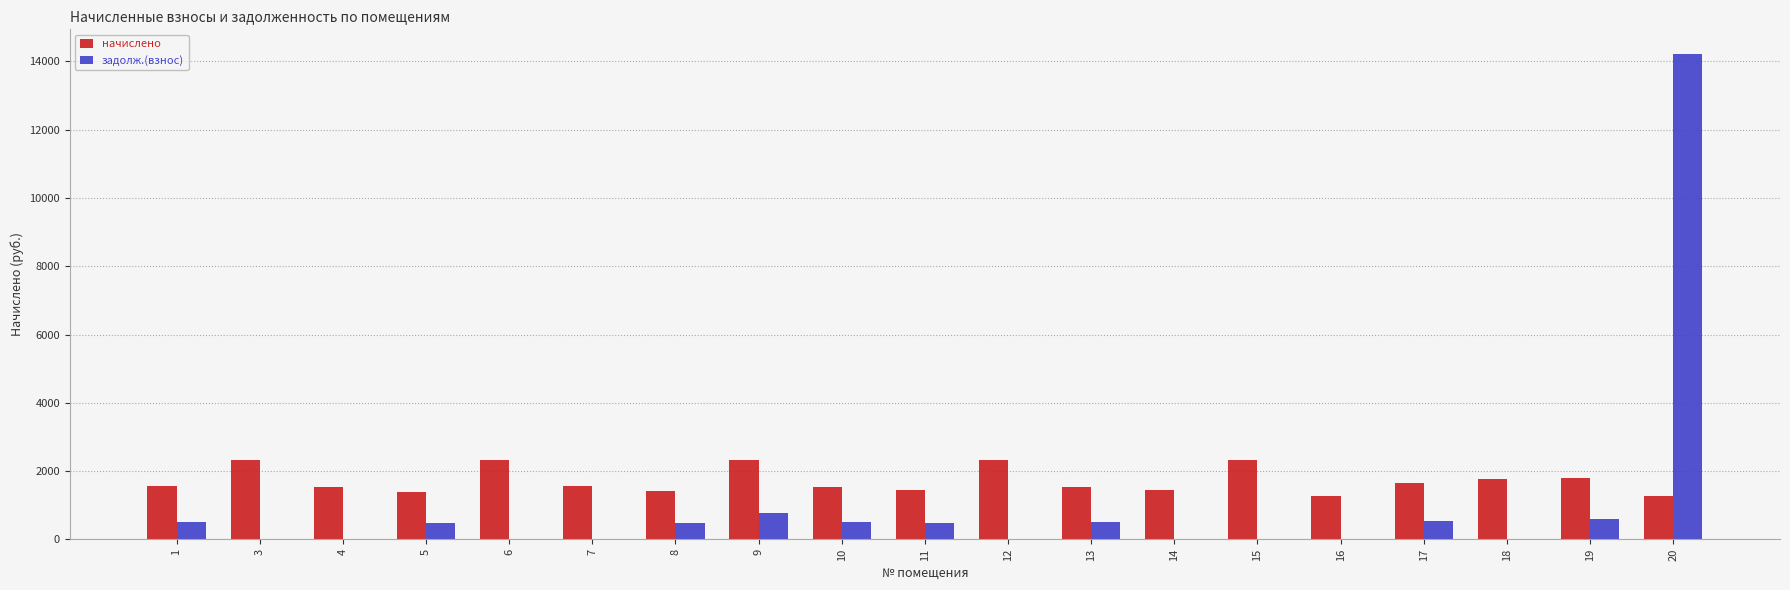

The value of задолж.(взнос) at 15 is 4449.8. True or false?

False